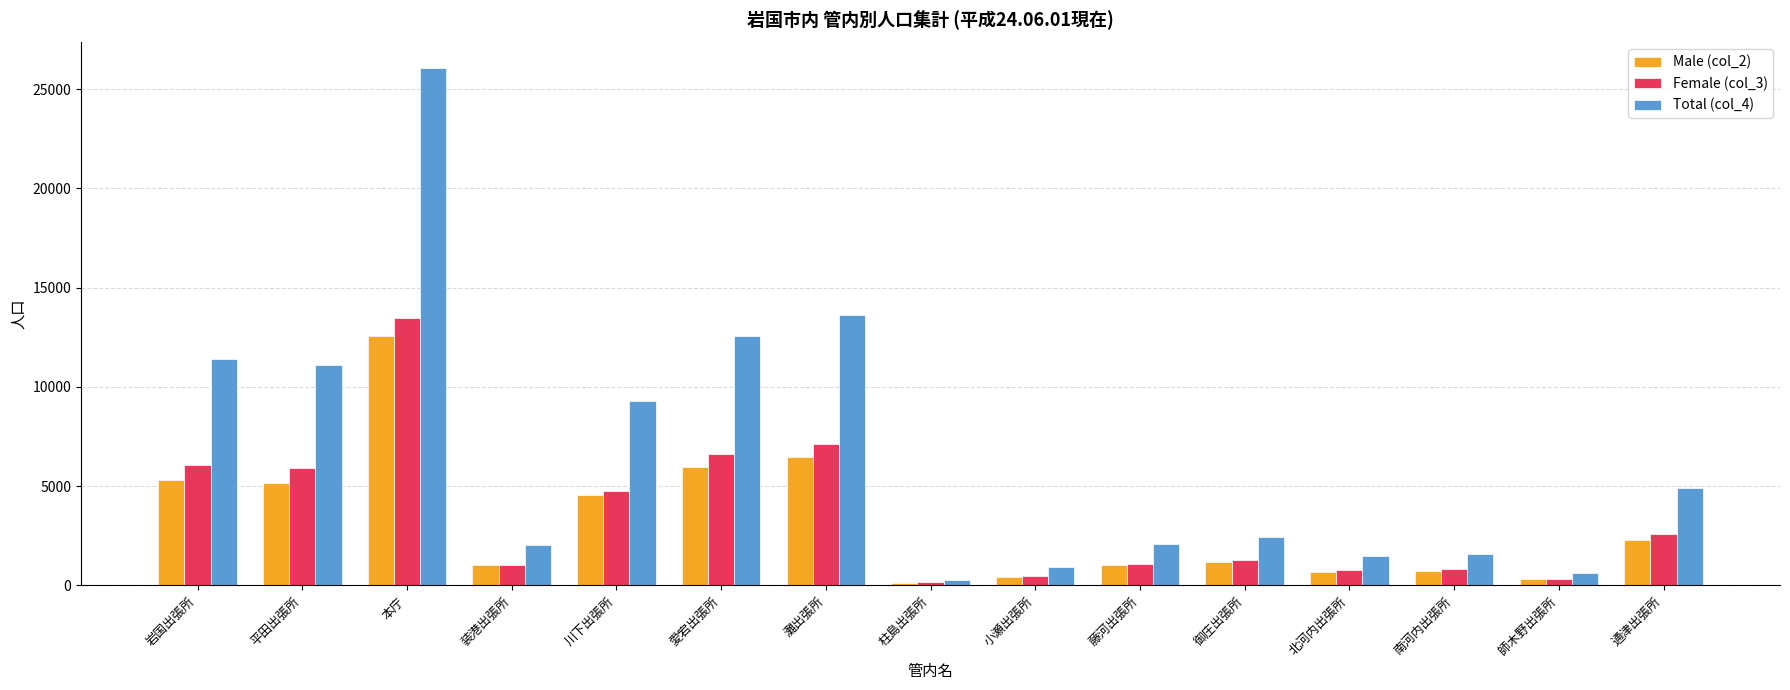

Is it true that Female (col_3) equals 10238 at 灘出張所?

False